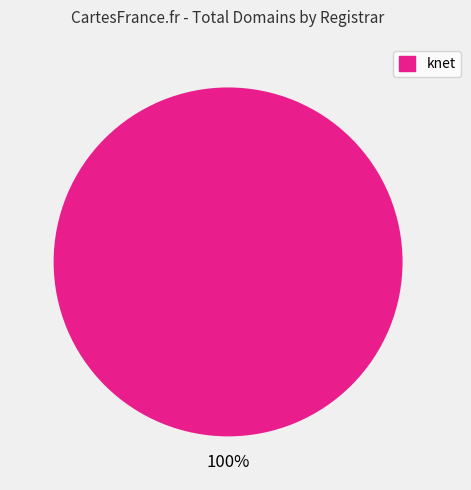

Is there a majority slice in this chart?

Yes